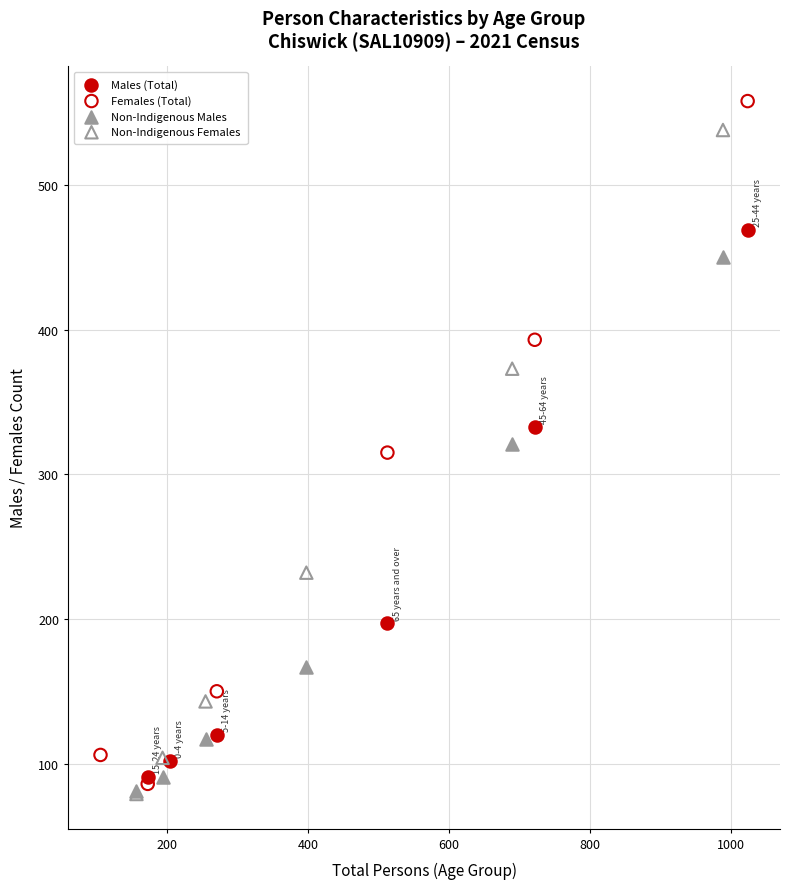

Which series has the largest Y range (max minus min)?

Females (Total)